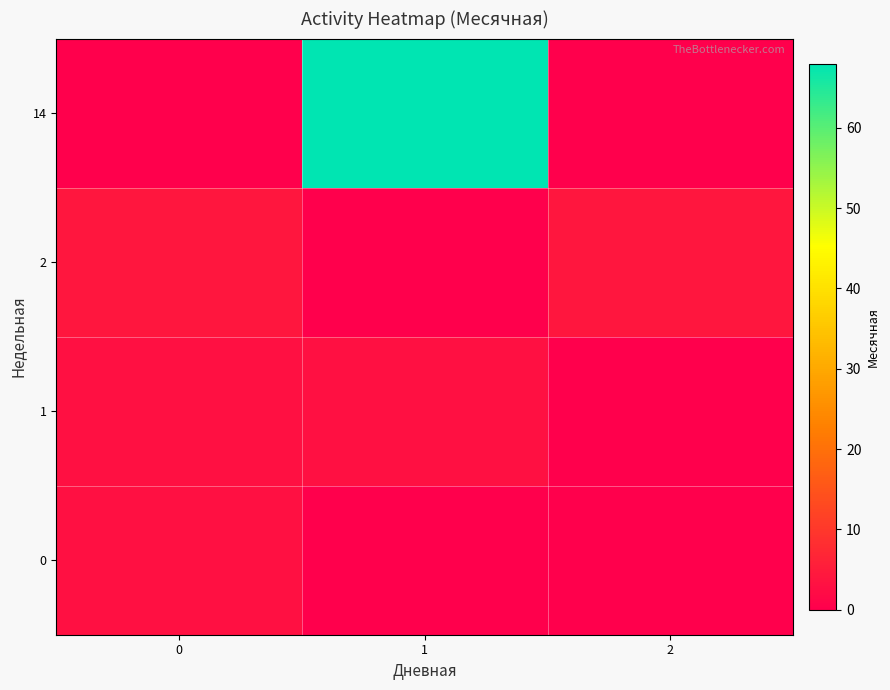

At which category is the sum across all series the highest?

1